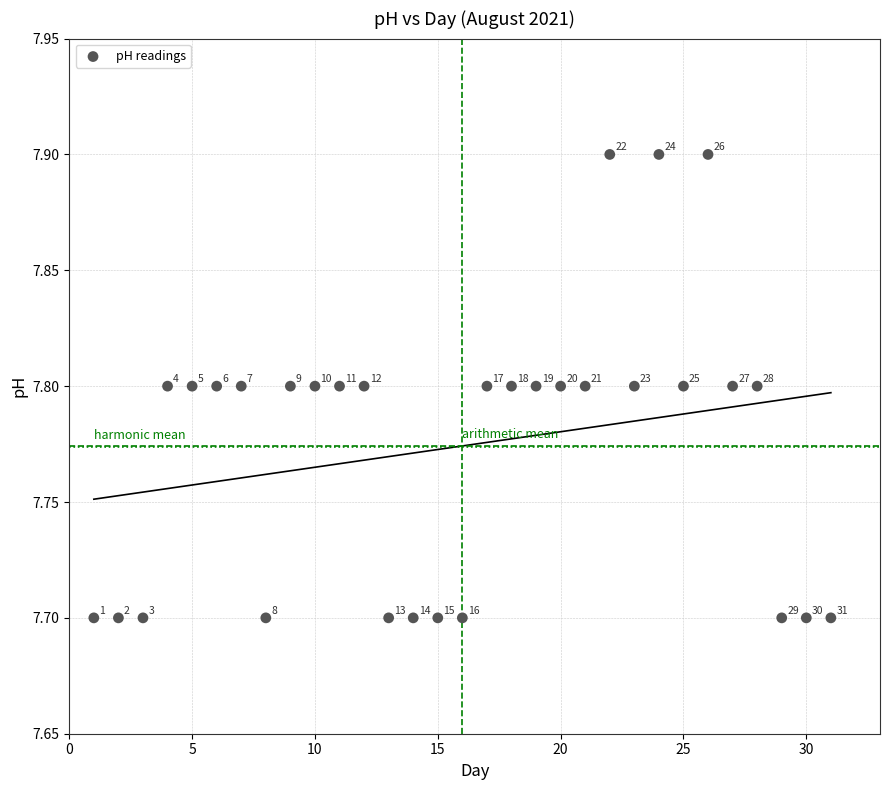

What Y value in the scatter plot is closest to 7?

7.7